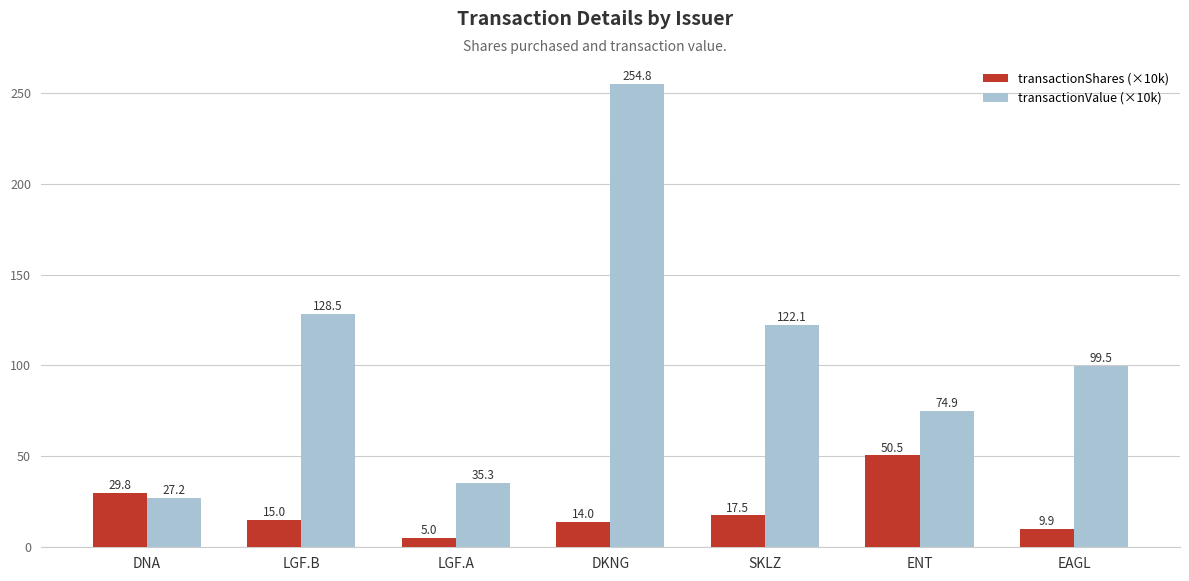

The value of transactionValue (×10k) at LGF.A is 51.0. True or false?

False